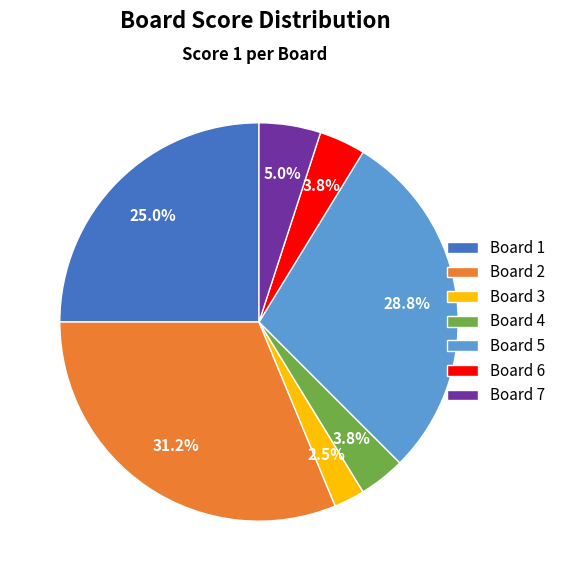

Count the number of slices in the pie.

7